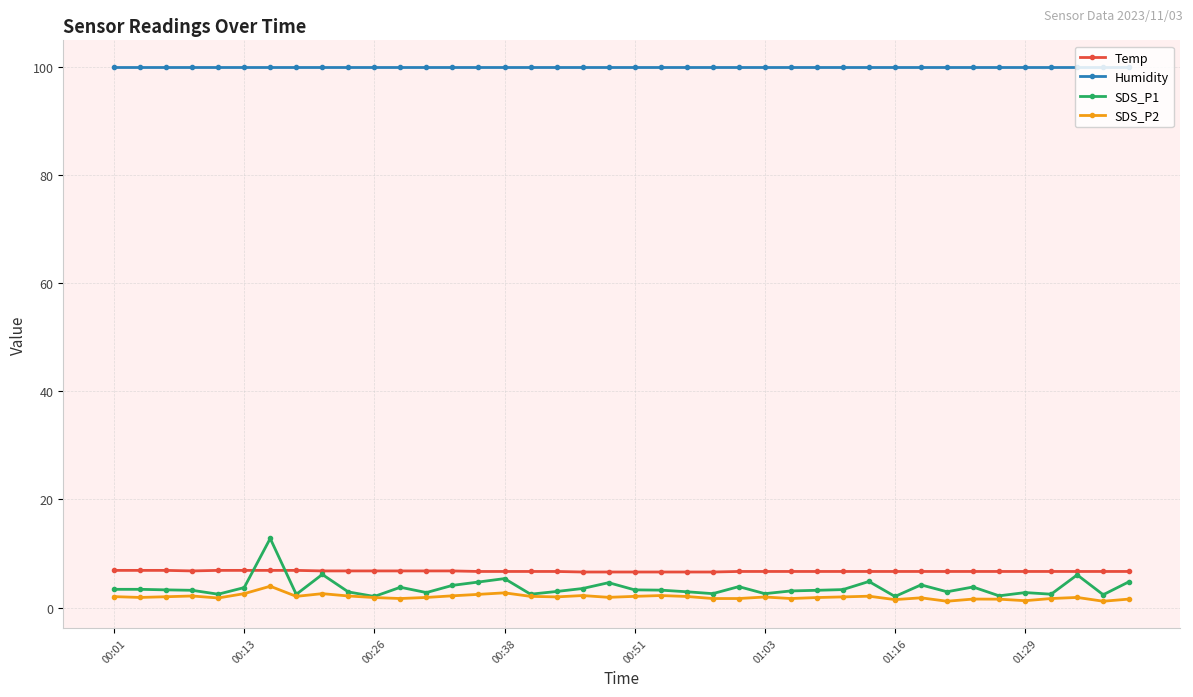

Which series has the largest range (max minus min)?

SDS_P1